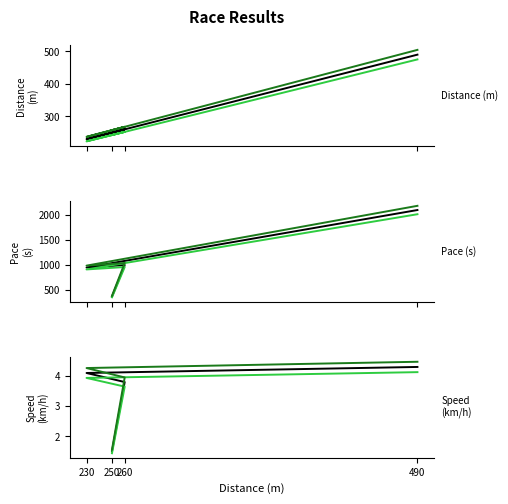

What is the difference between the maximum and minimum values in the distance_m series?

252.2